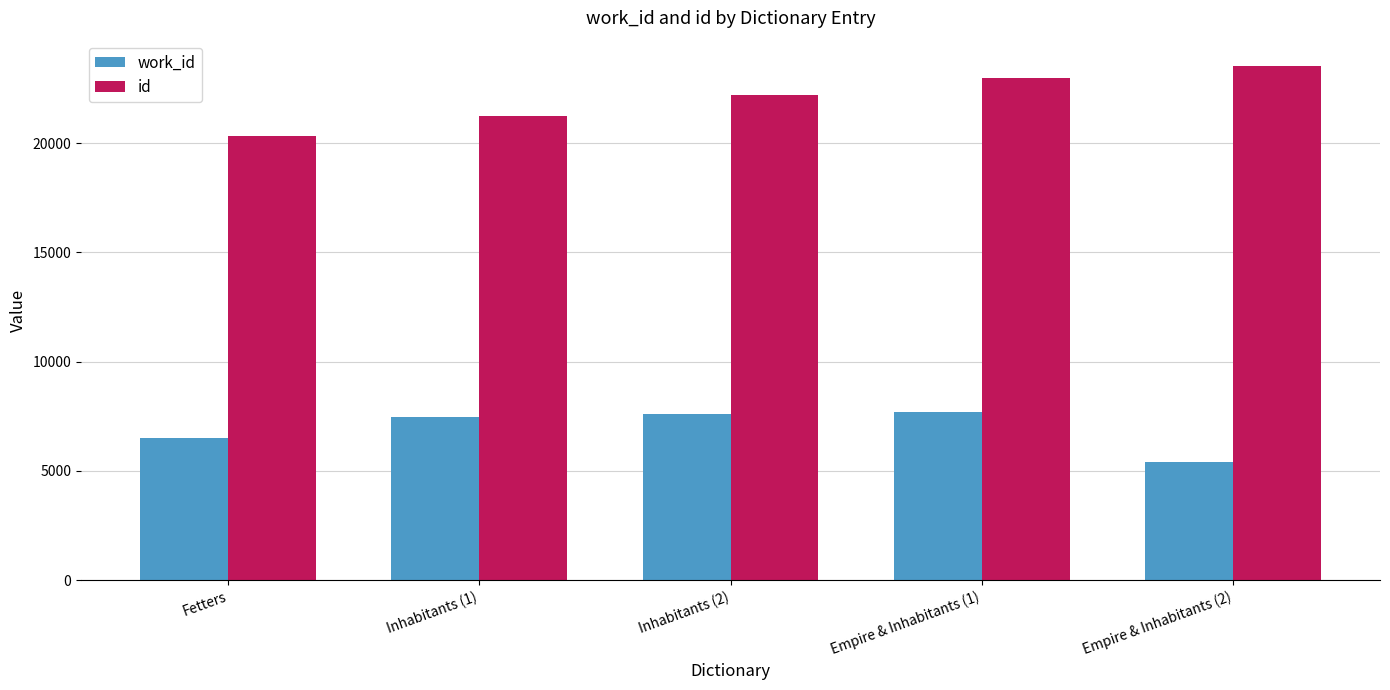

Reading left to right, what are all the values shown in this chart?

work_id: 6506	7487	7591	7718	5404
id: 20333	21228	22187	22975	23518